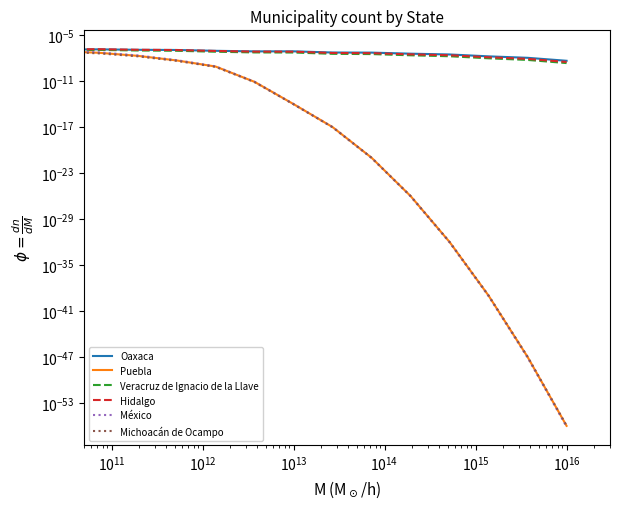

True or false: Michoacán de Ocampo and Oaxaca cross at least once.

False